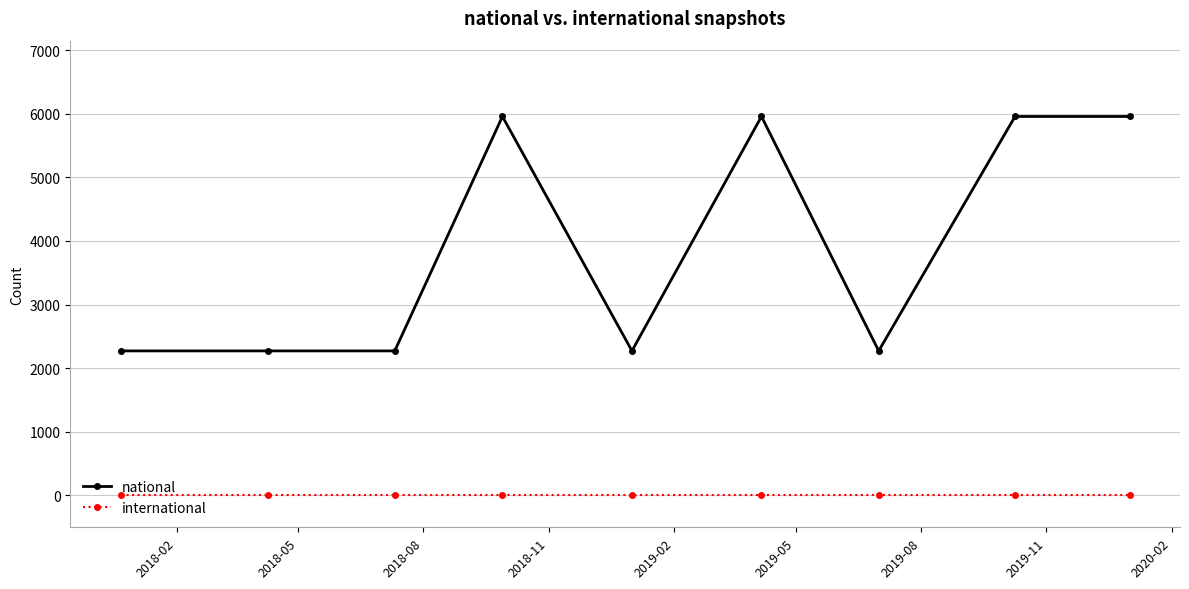

What is the maximum value shown in the chart?

5956